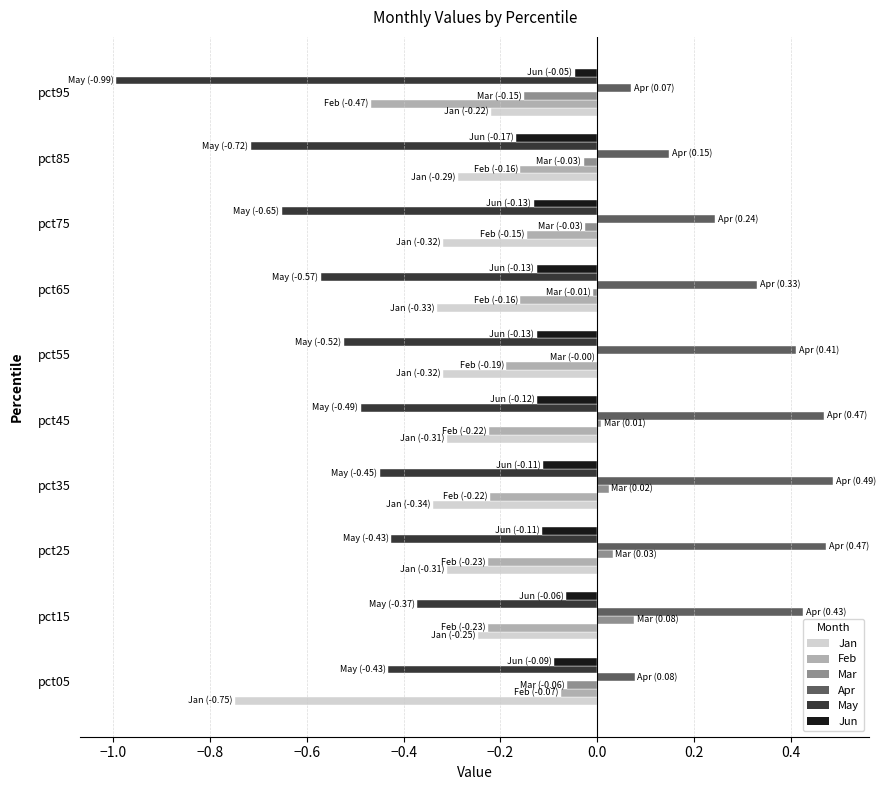

Is the value of Apr at pct45 greater than the value of Jan at pct95?

Yes